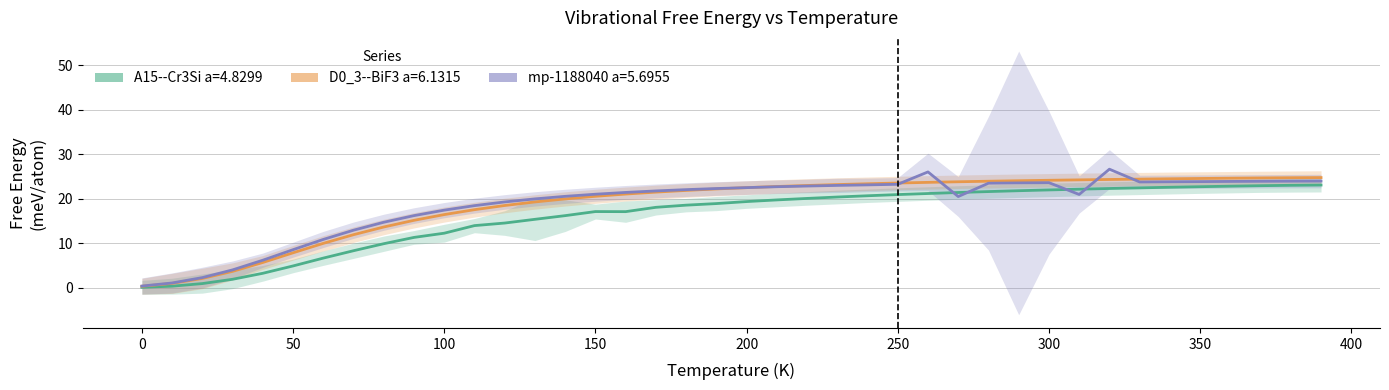

How many data points does each series have?

40